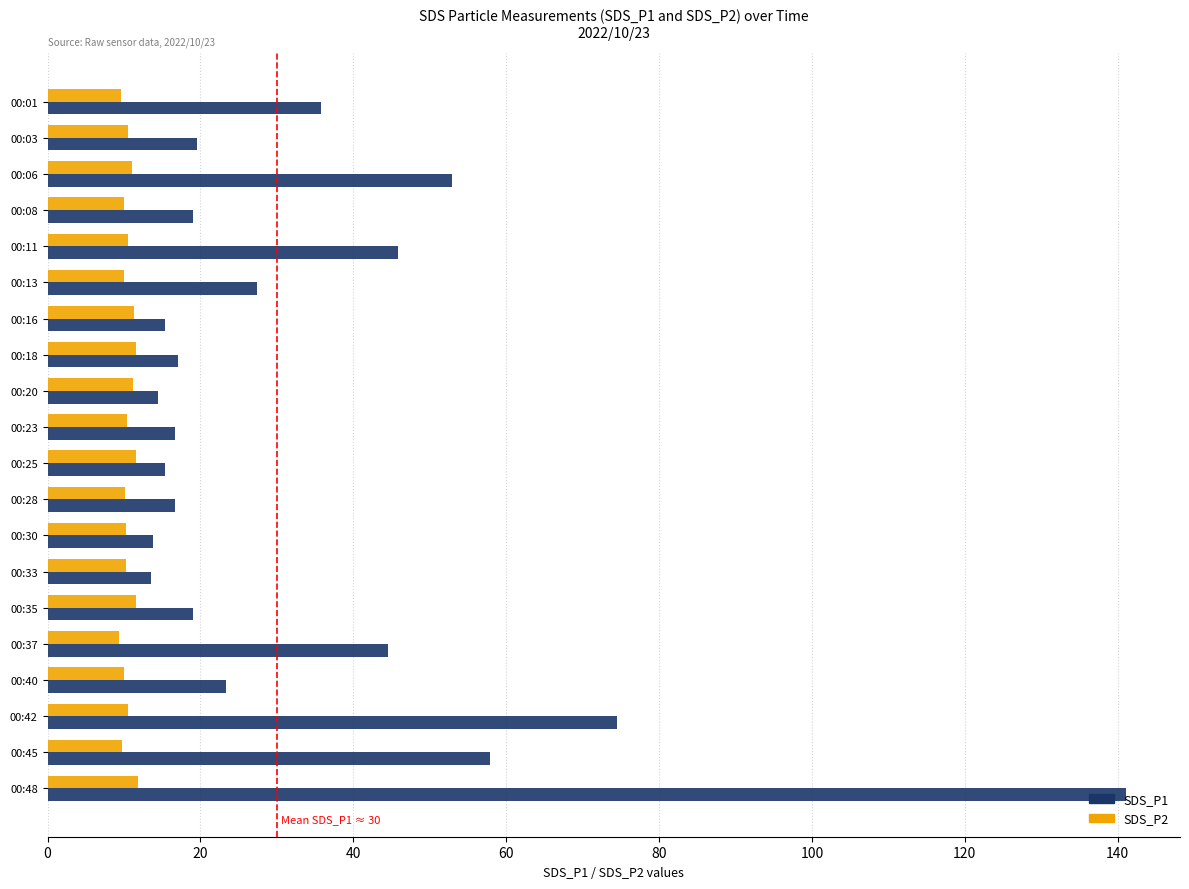

At how many categories does at least one series exceed 87?

1